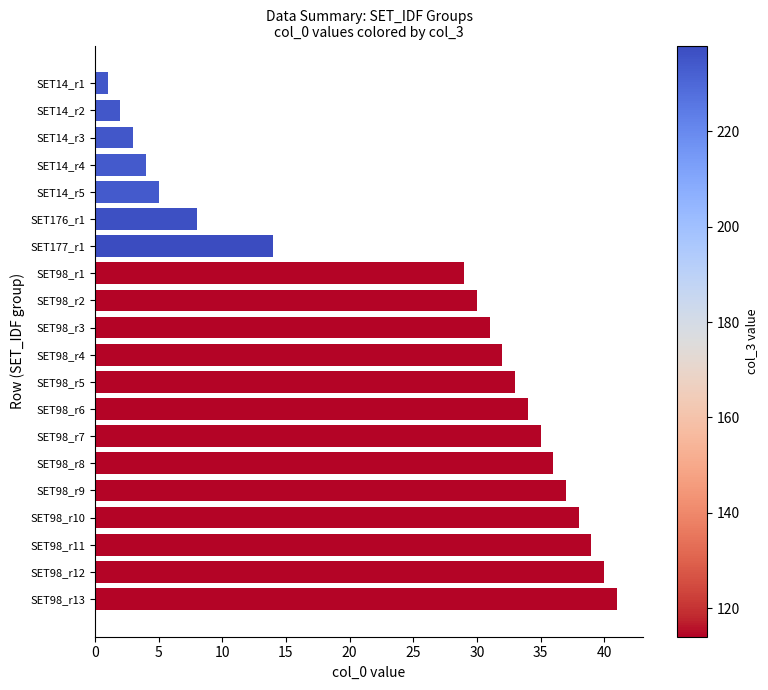

Reading top to bottom, transcribe all the data shown in this chart.

SET14_r1=1	SET14_r2=2	SET14_r3=3	SET14_r4=4	SET14_r5=5	SET176_r1=8	SET177_r1=14	SET98_r1=29	SET98_r2=30	SET98_r3=31	SET98_r4=32	SET98_r5=33	SET98_r6=34	SET98_r7=35	SET98_r8=36	SET98_r9=37	SET98_r10=38	SET98_r11=39	SET98_r12=40	SET98_r13=41